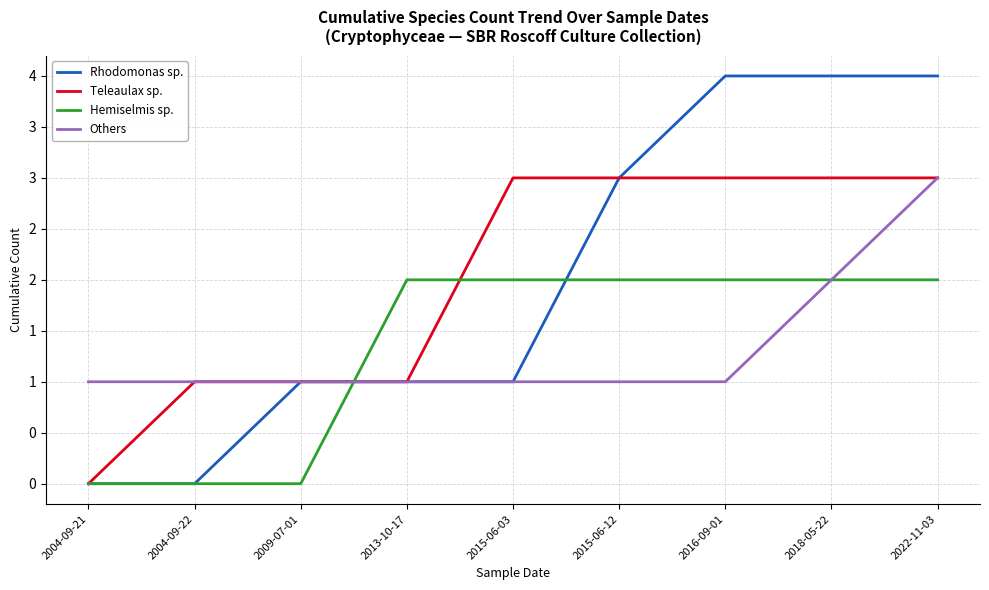

At which category is the sum across all series the highest?

2022-11-03